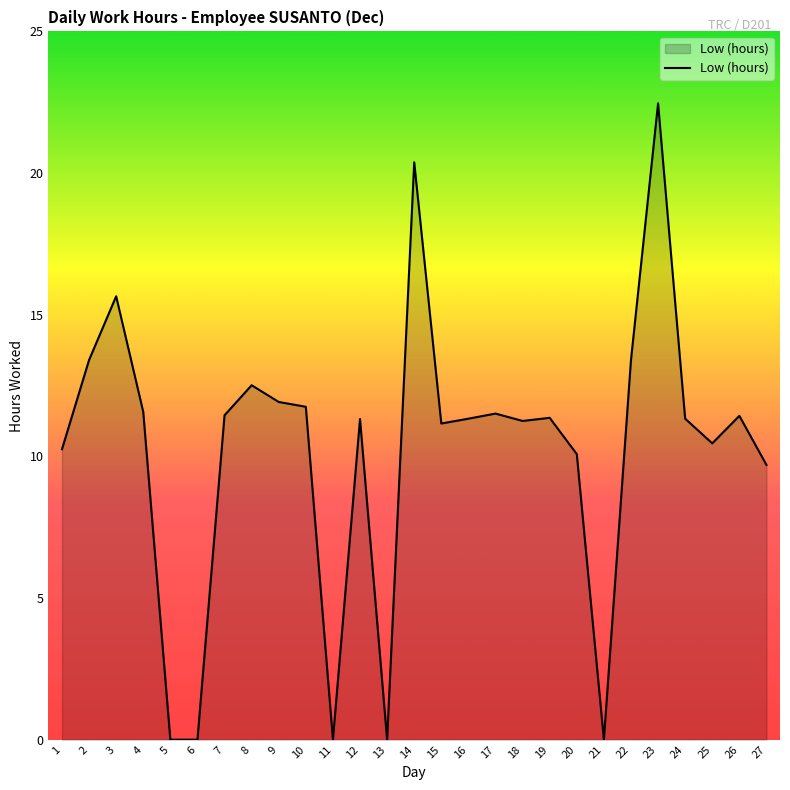

True or false: the data shows 22.5 at 23.

True